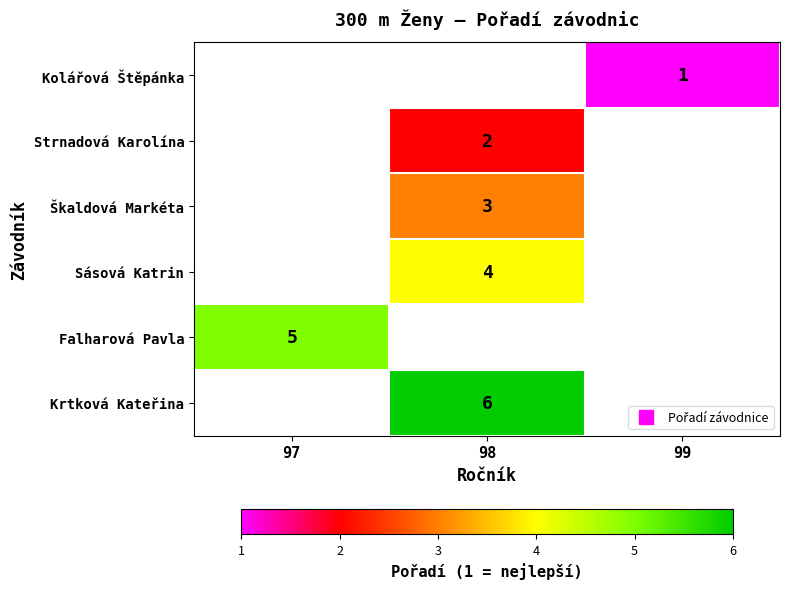

Which has a higher value, 99 or 98?

98